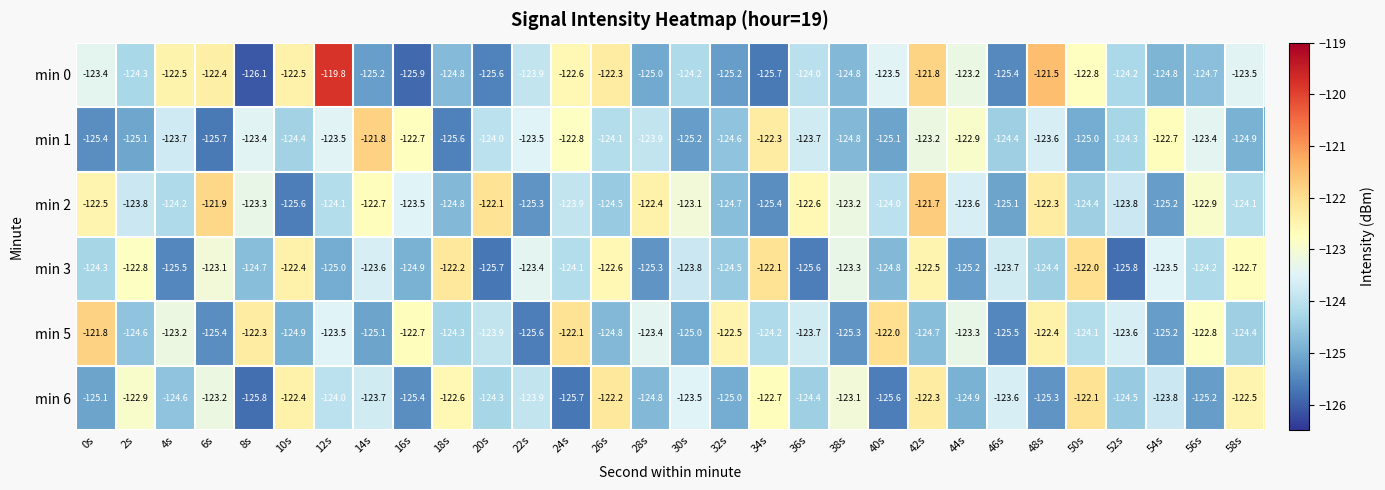

Which series has the largest total across all categories?

min 2